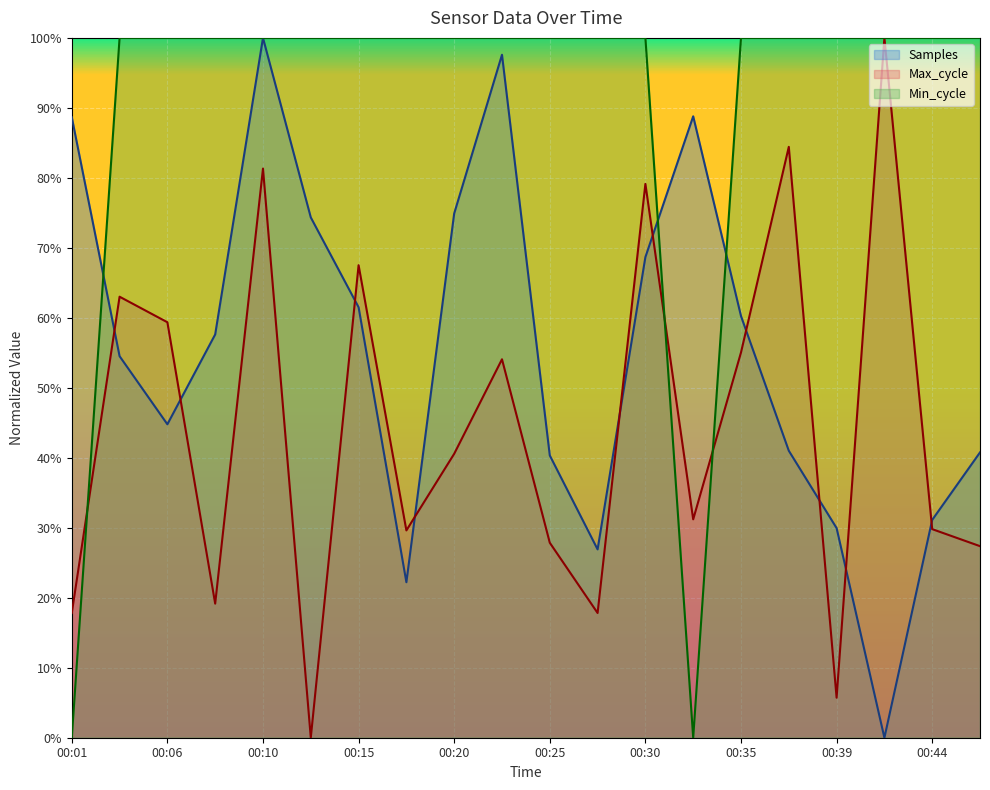

At which label is Min_cycle closest to 50?

00:01